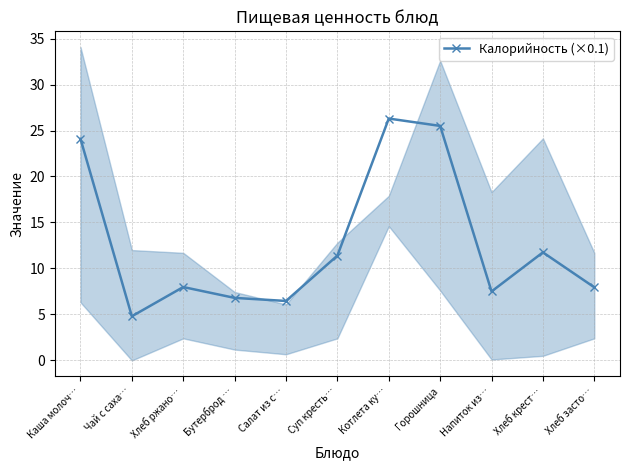

How many values exceed 7?

8